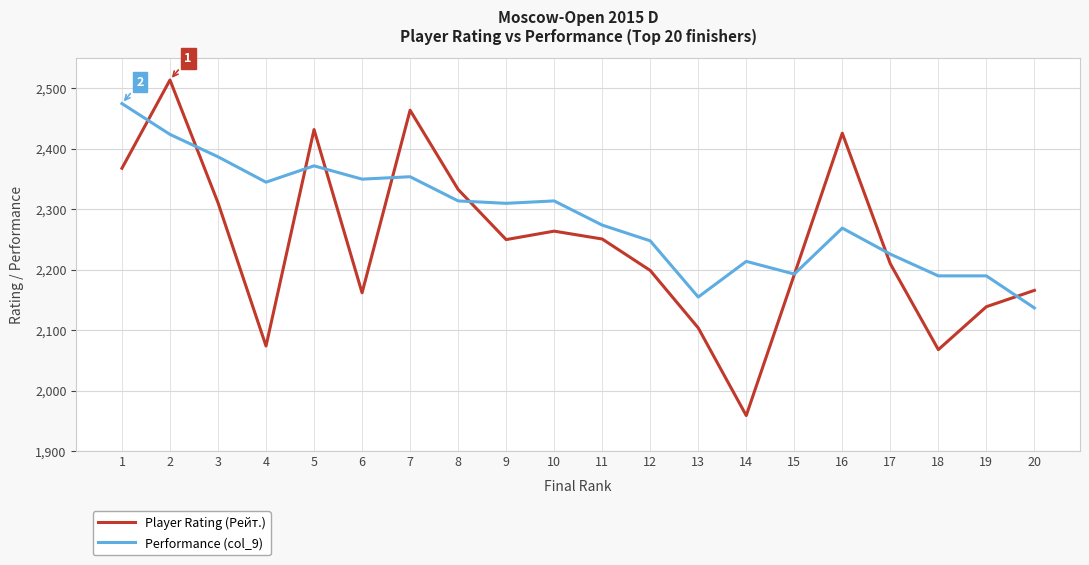

The value of Performance (col_9) at 9 is 2310. True or false?

True